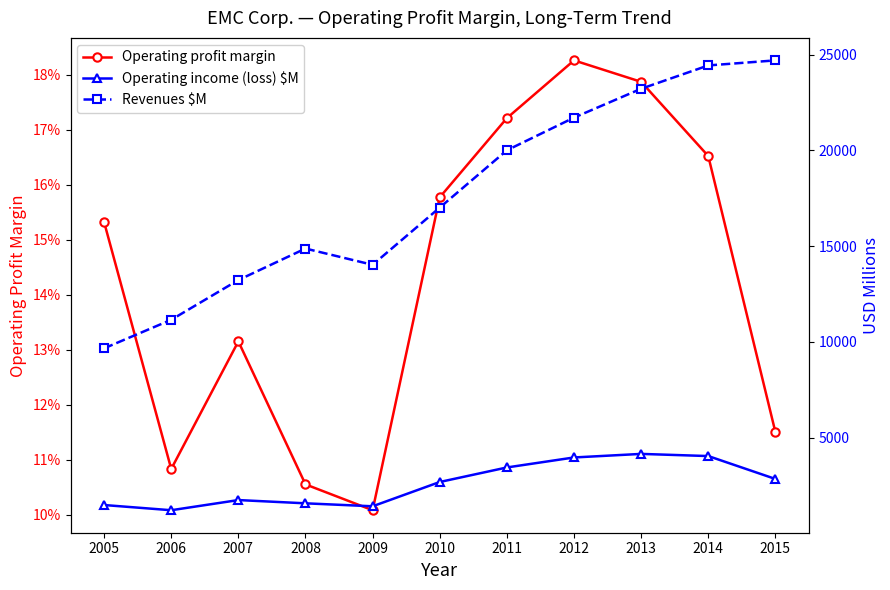

What are all the series names shown in the legend?

Operating profit margin, Operating income (loss) $M, Revenues $M